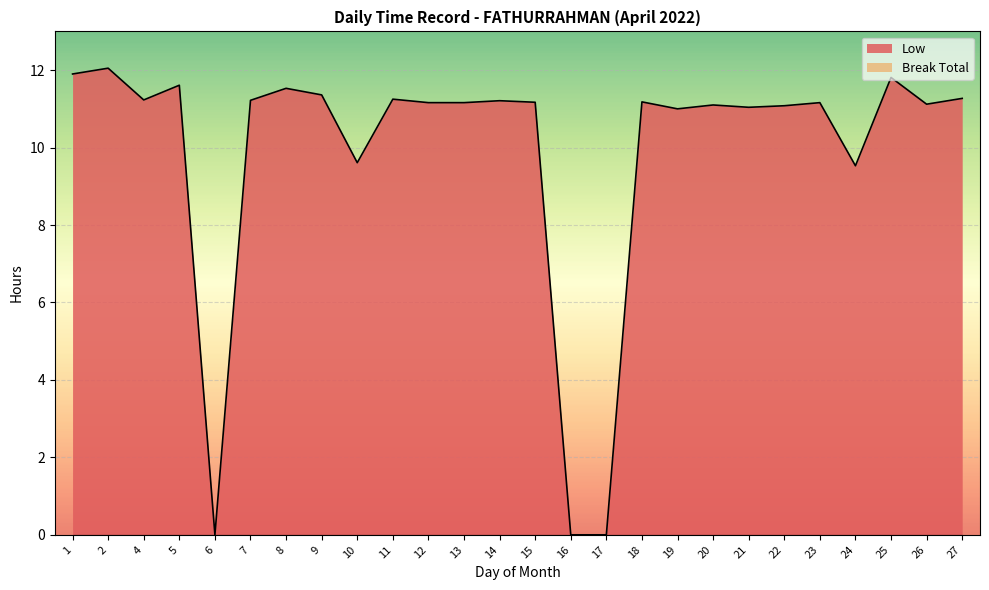

What is the ratio of the value at 9 to the value at 19?

1.0